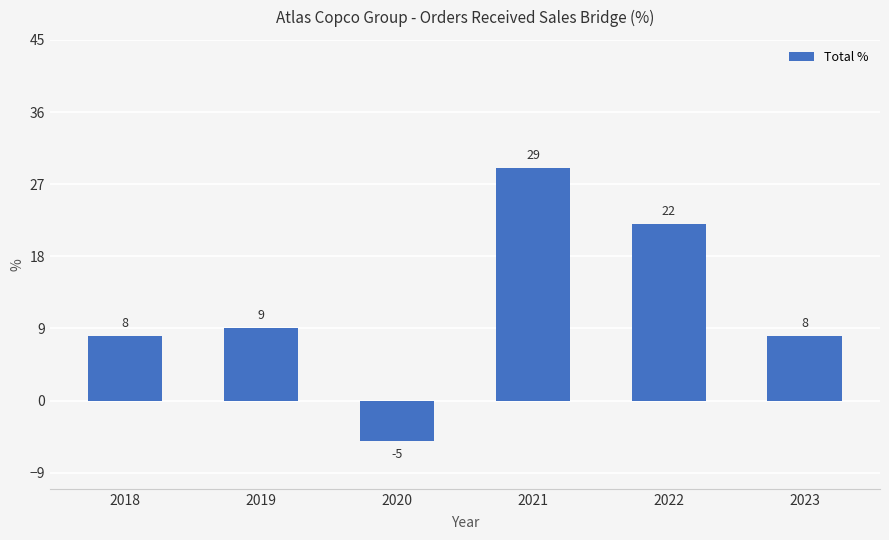

Which label corresponds to the smallest value in the chart?

2020